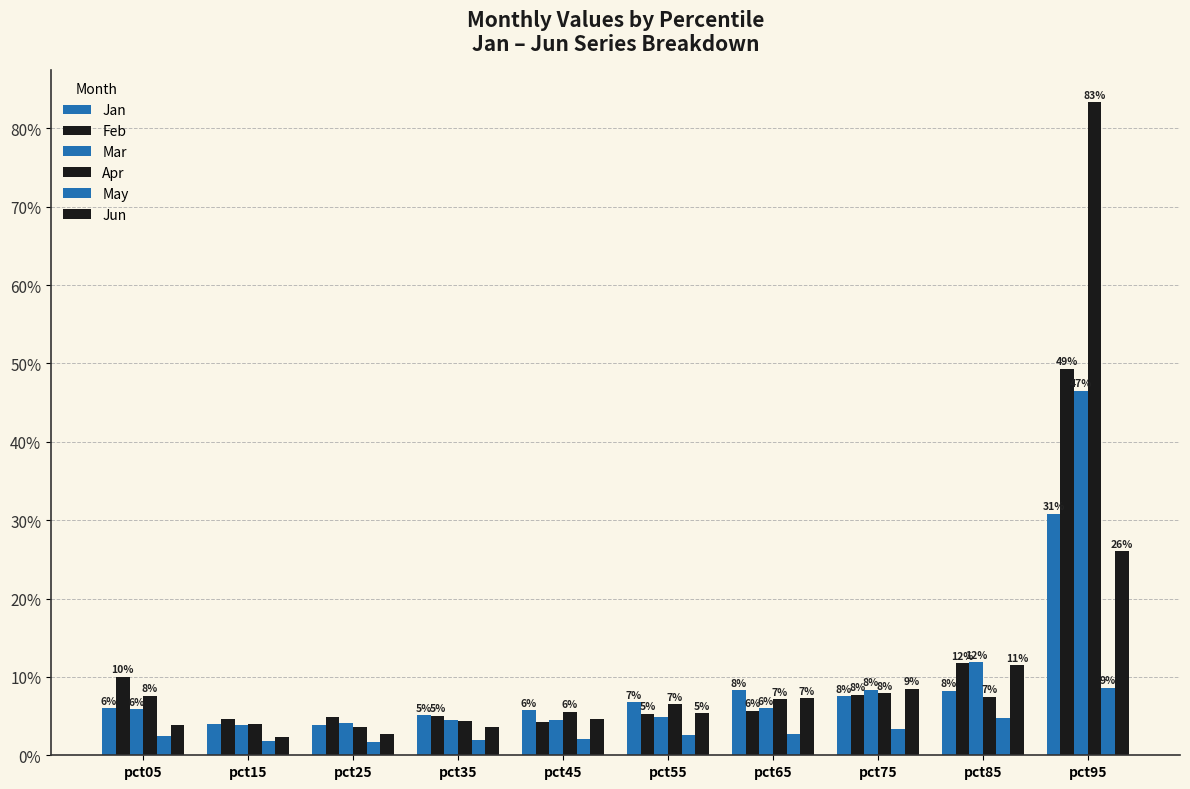

Is the value of Jan at pct35 greater than the value of Mar at pct05?

No